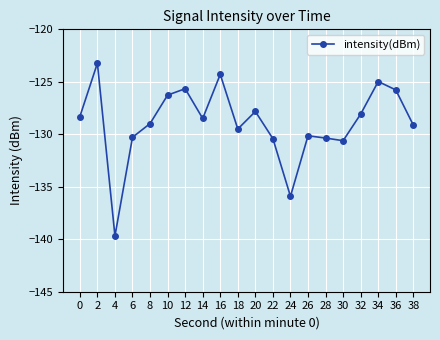

True or false: the data has more than 1 interior local peaks.

True